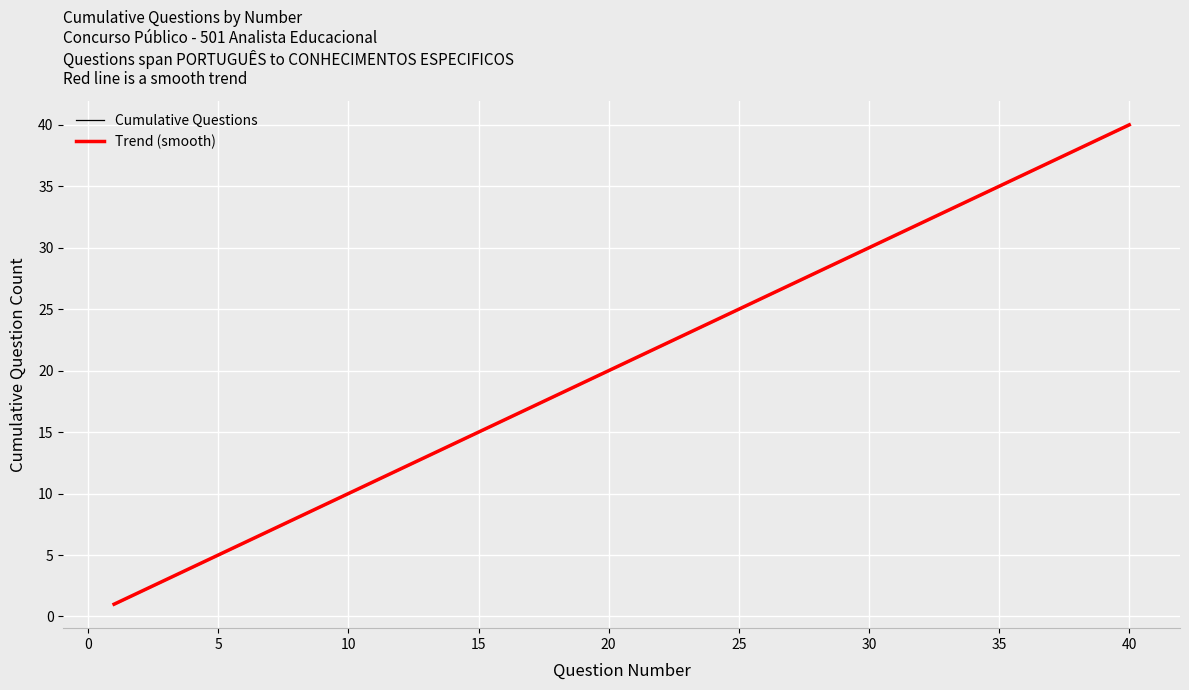

True or false: there are more than 2 points higher than both neighbors.

False